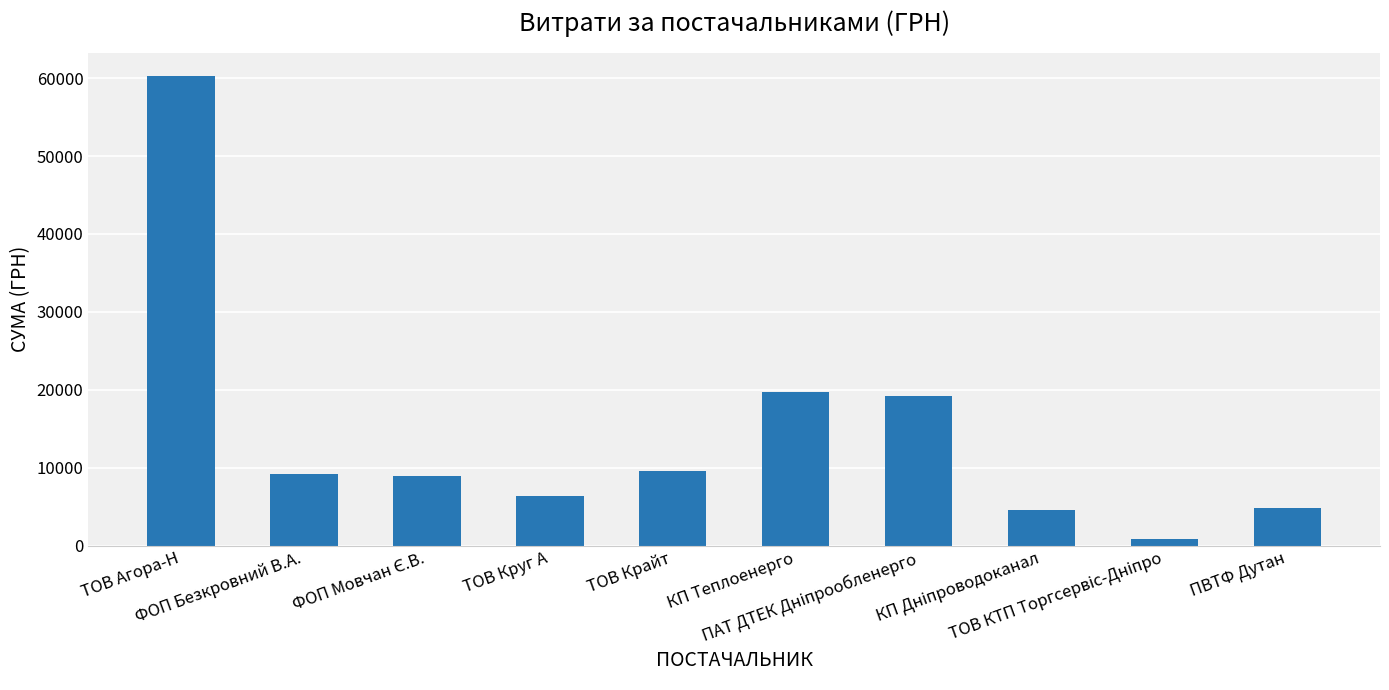

What is the value of the 3rd bar from the left?

8883.3